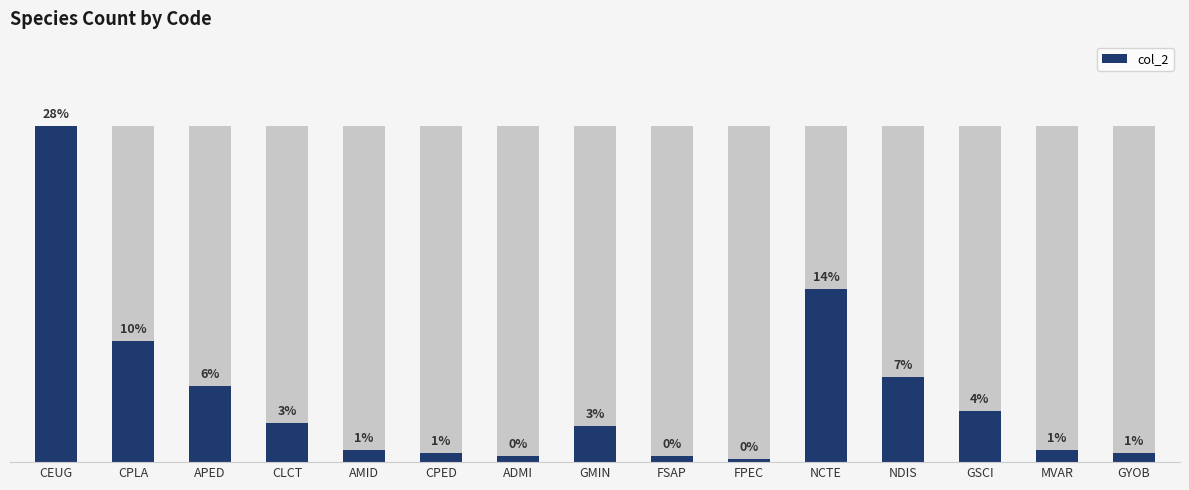

Reading left to right, what are all the values shown in this chart?

CEUG=111	CPLA=40	APED=25	CLCT=13	AMID=4	CPED=3	ADMI=2	GMIN=12	FSAP=2	FPEC=1	NCTE=57	NDIS=28	GSCI=17	MVAR=4	GYOB=3